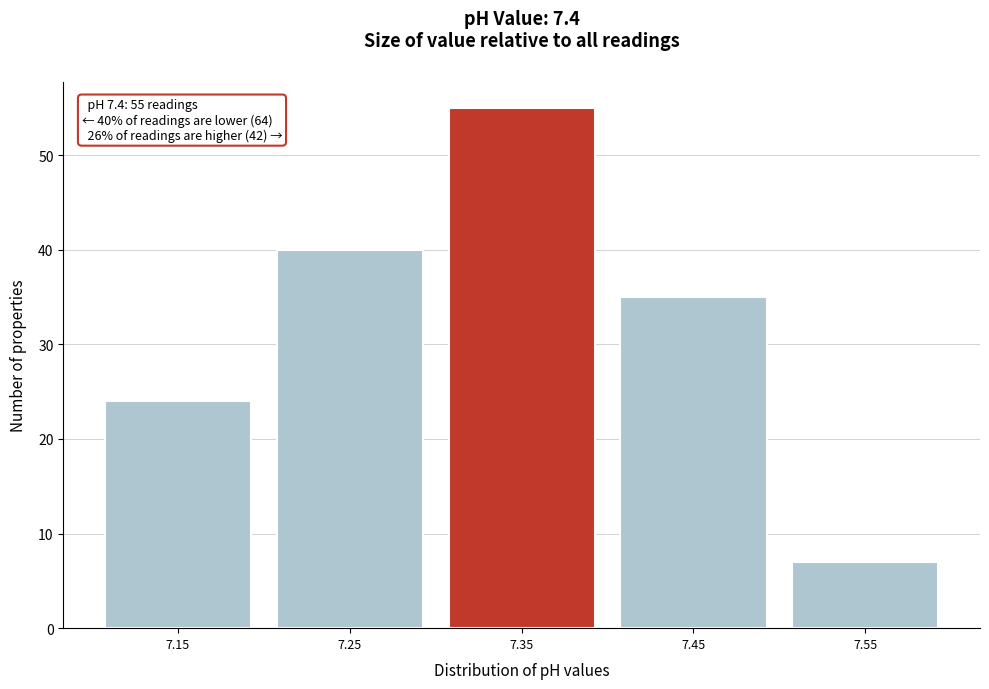

Reading left to right, list all the values displayed in this chart.

24	40	55	35	7